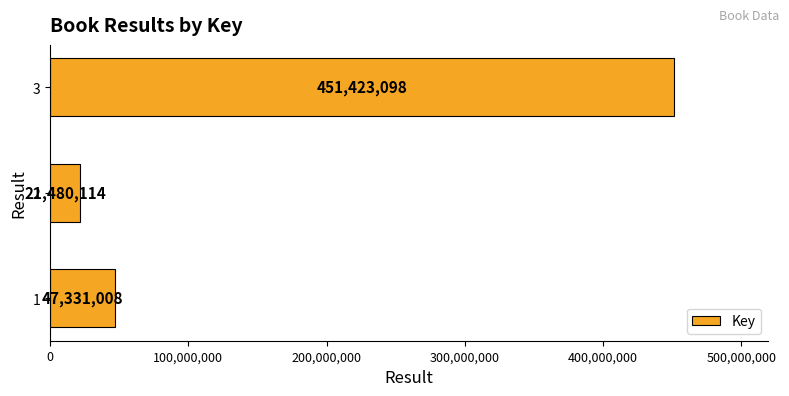

How many bars are there in total?

3